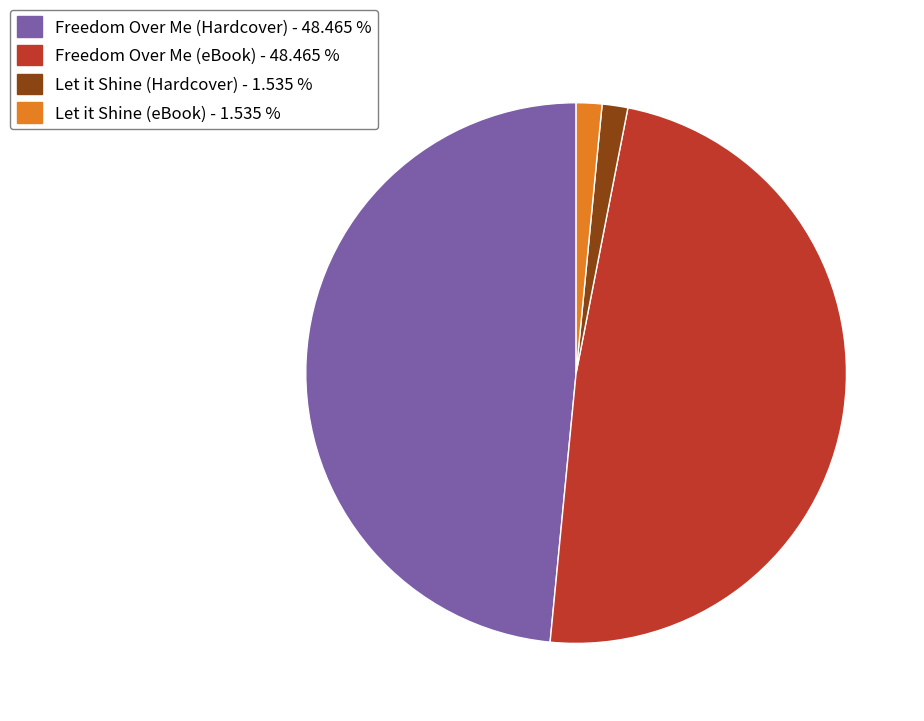

Is it true that Let it Shine (eBook) is 2% of the pie?

True